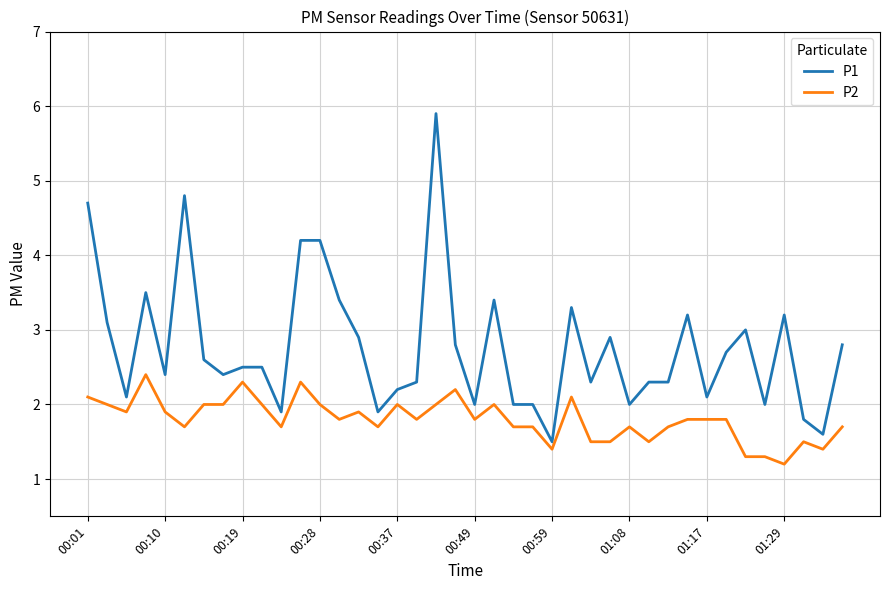

What is the difference between the maximum and minimum values in the P2 series?

1.2